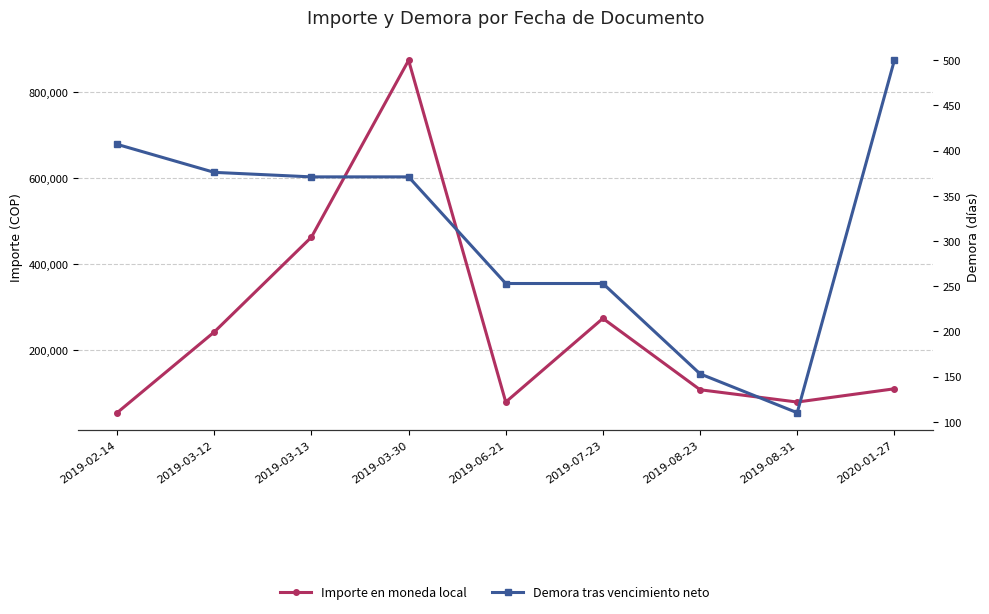

Does the chart display data point markers on the line(s)?

Yes